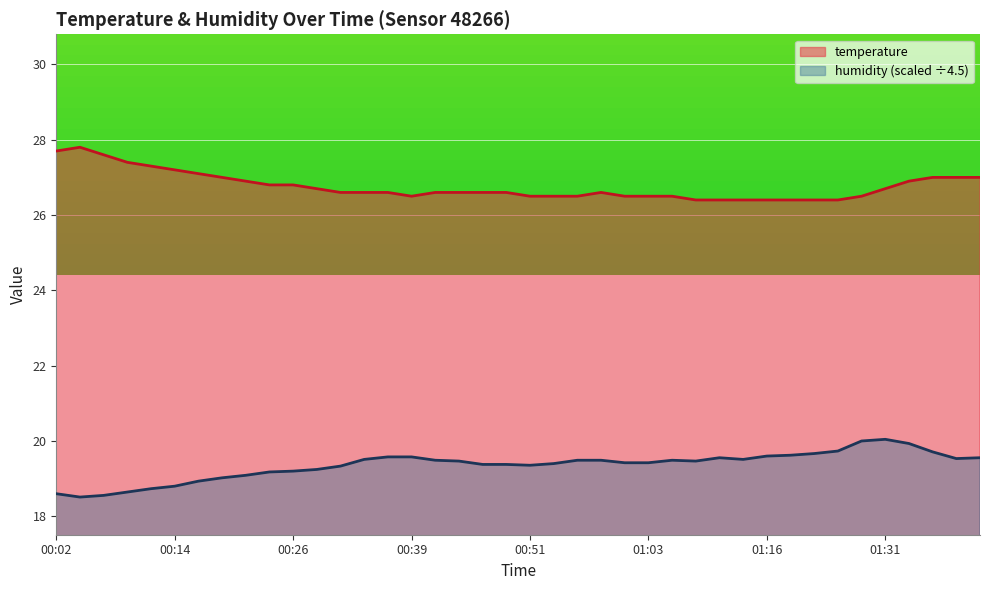

At which label does humidity first exceed 19?

00:19